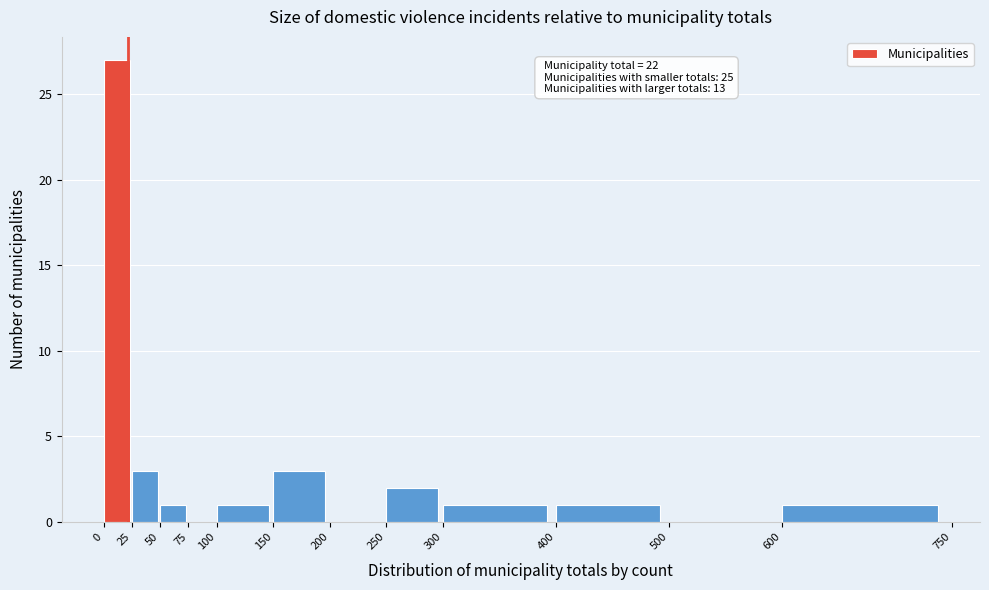

Which range on the x-axis has the tallest bar?

0 to 25